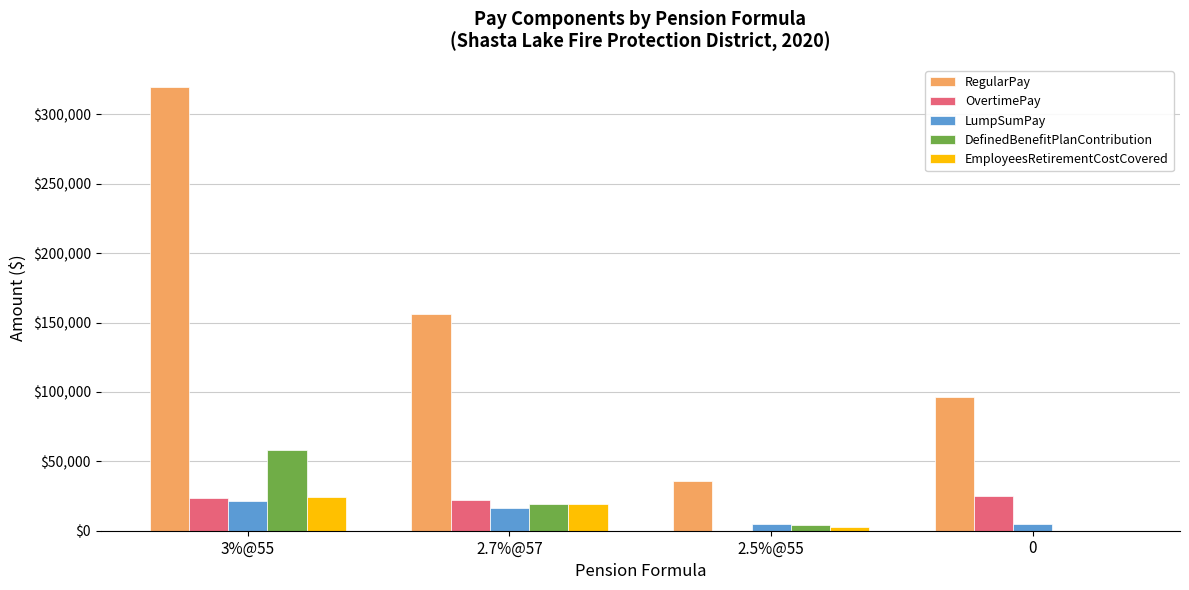

Which series changed the most between 3%@55 and 2.5%@55?

RegularPay